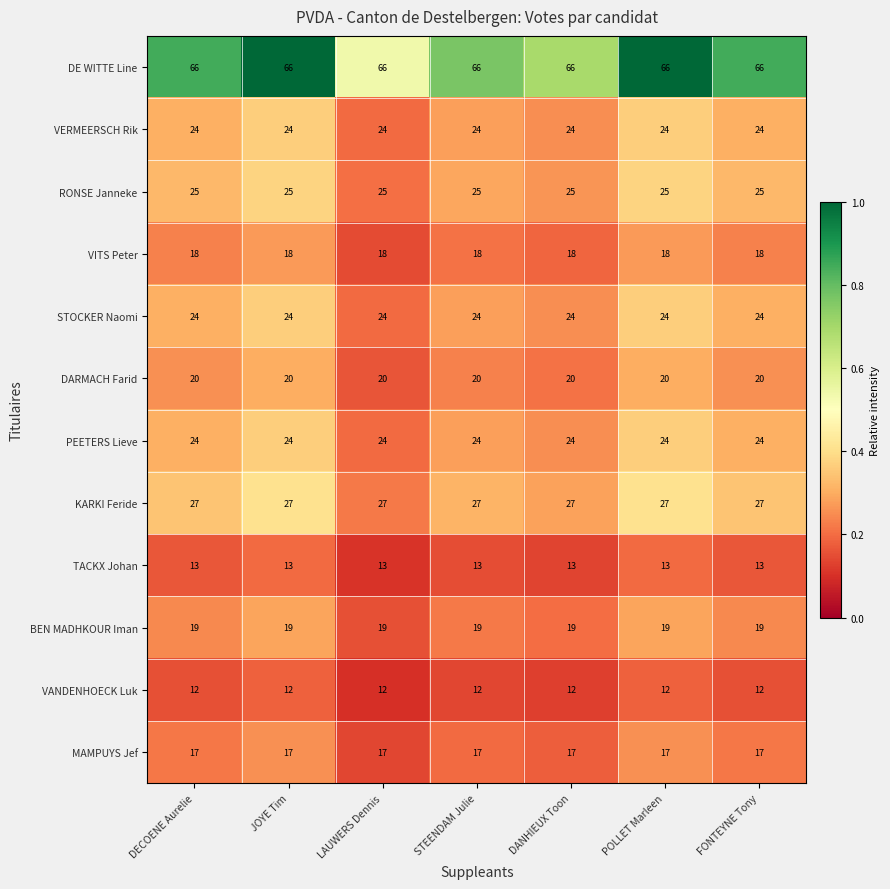

Read the VERMEERSCH Rik value at DANHIEUX Toon.

24